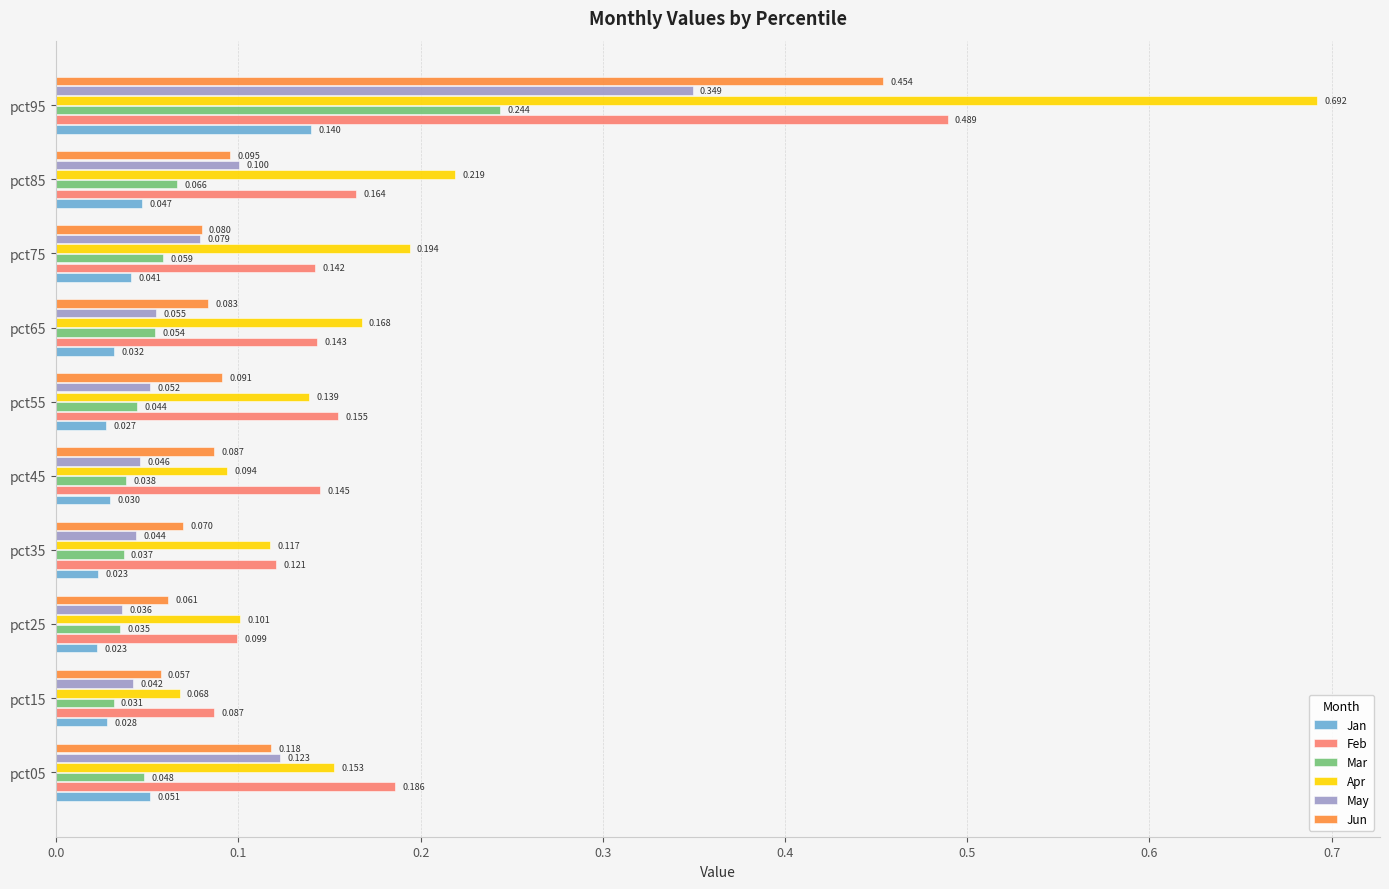

At how many categories does at least one series exceed 0?

10